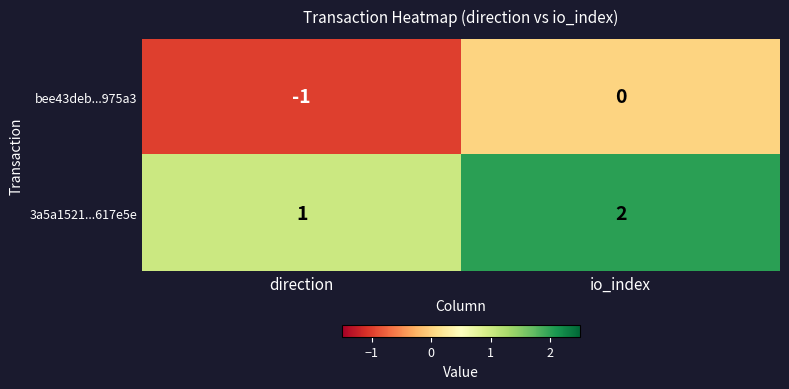

List the series in order of their peak value, highest first.

3a5a1521...617e5e, bee43deb...975a3